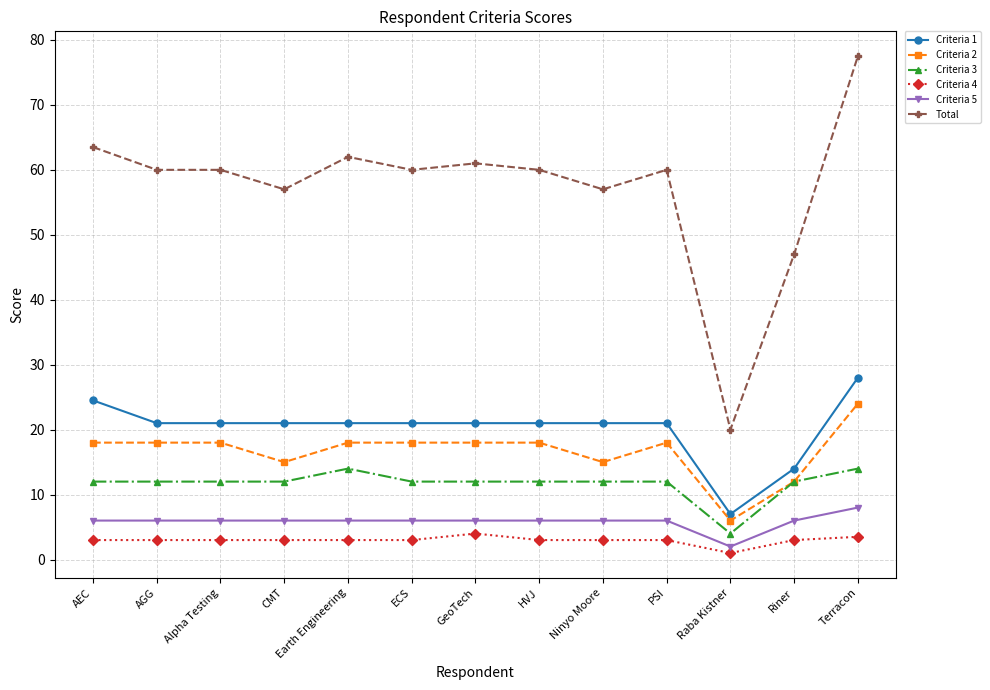

What is the label of the 11th point from the left?

Raba Kistner